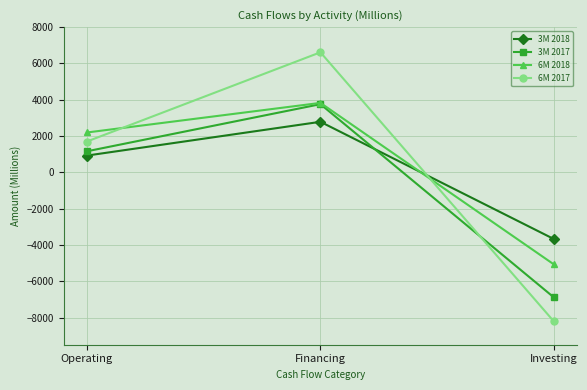

At which category does the chart reach its minimum across all series?

Investing